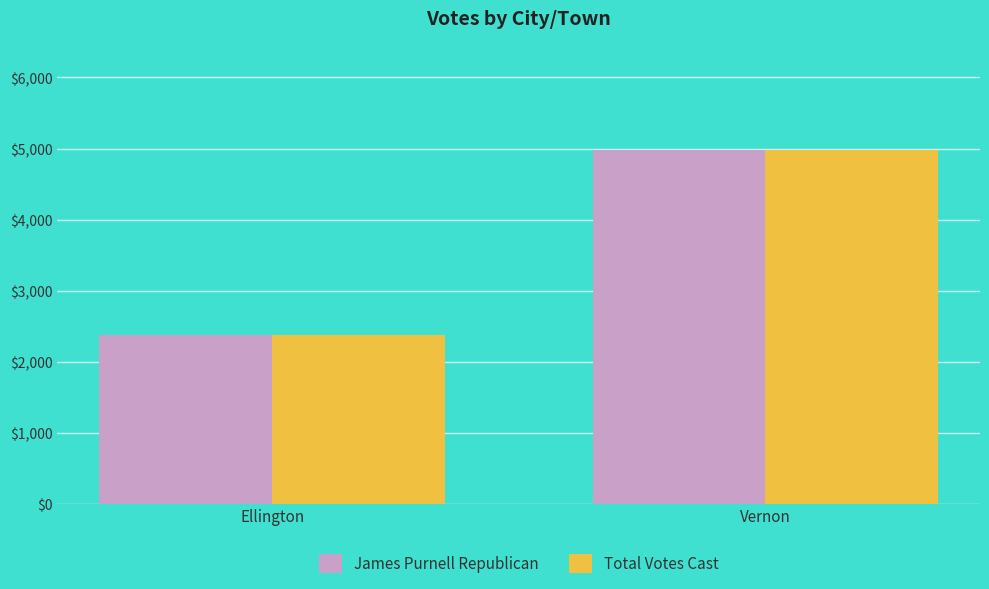

The value of Total Votes Cast at Vernon is 4980. True or false?

True